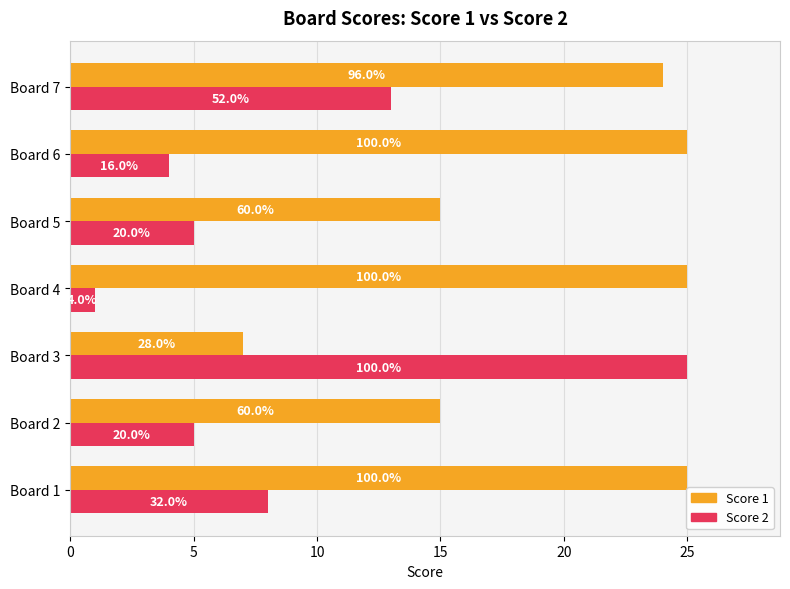

What are all the series names shown in the legend?

Score 1, Score 2